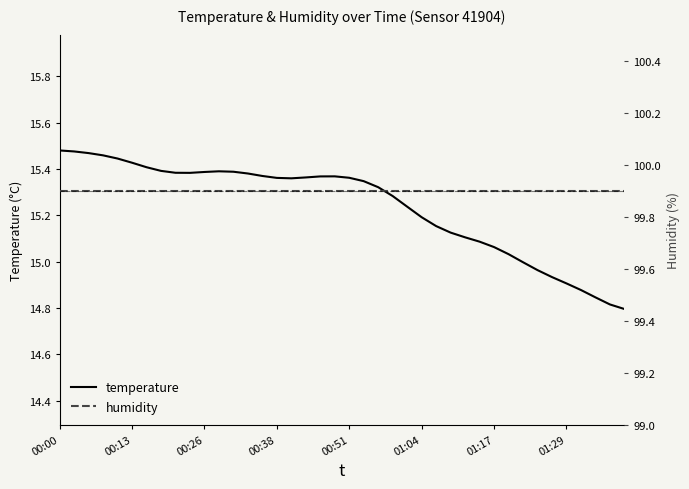

How many data points does each series have?

40